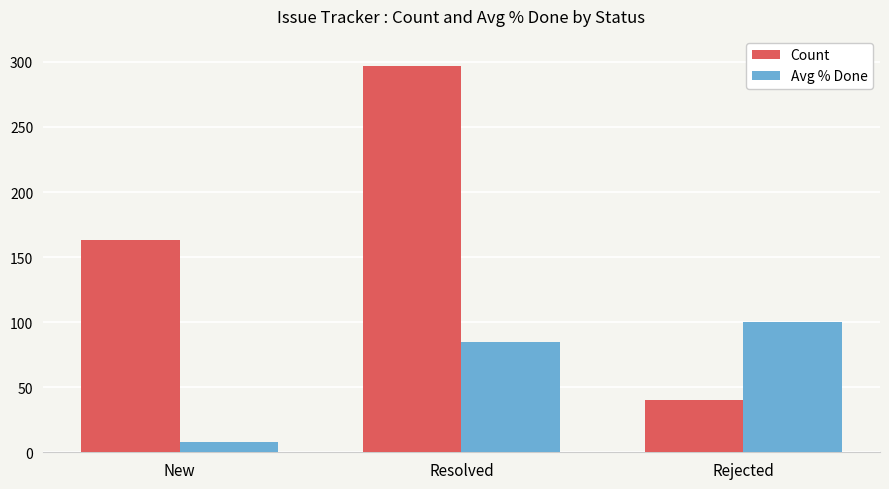

At which category does the chart reach its minimum across all series?

New